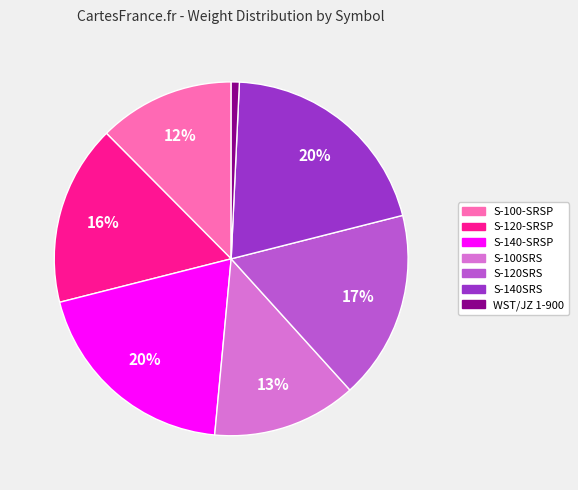

Which category has the smallest portion of the pie?

WST/JZ 1-900